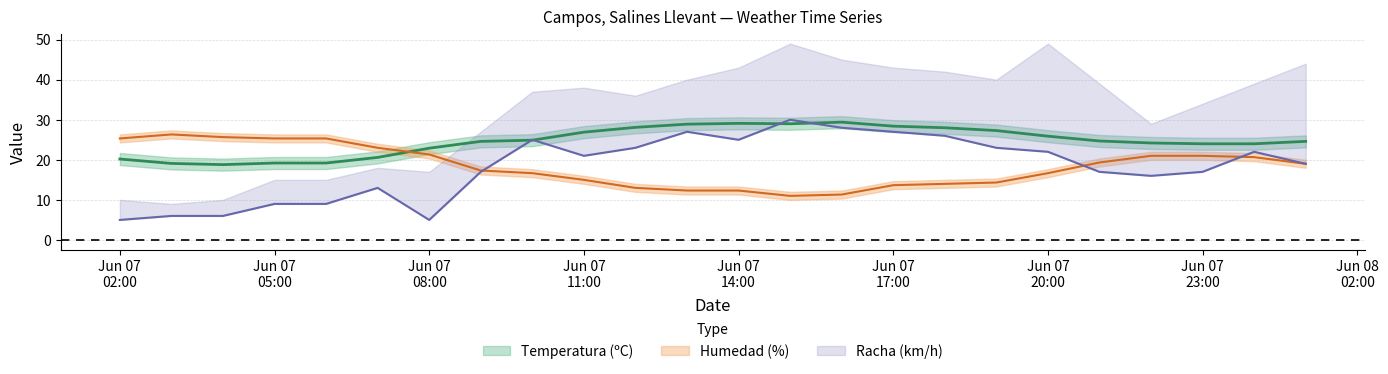

How many data points does each series have?

24